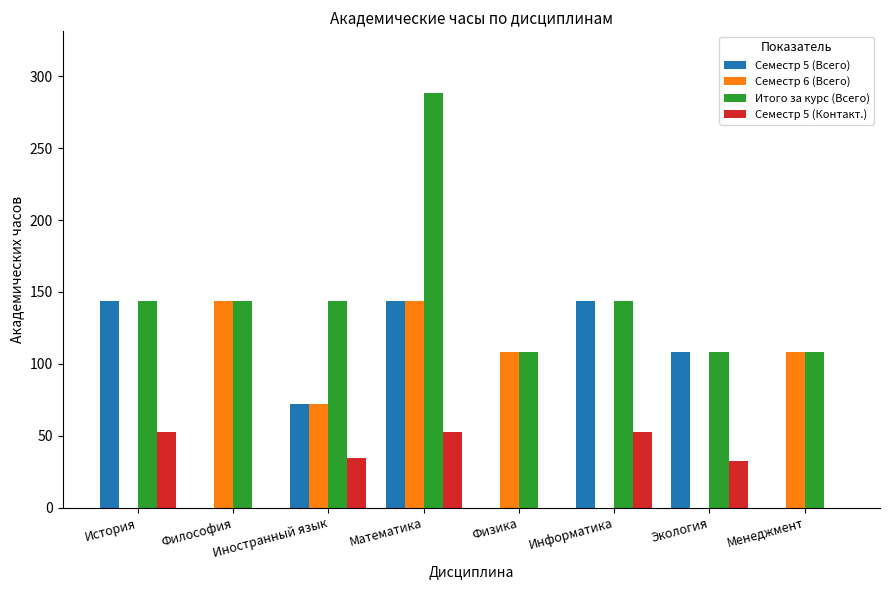

What is the average value of the Итого за курс (Всего) series?

148.5